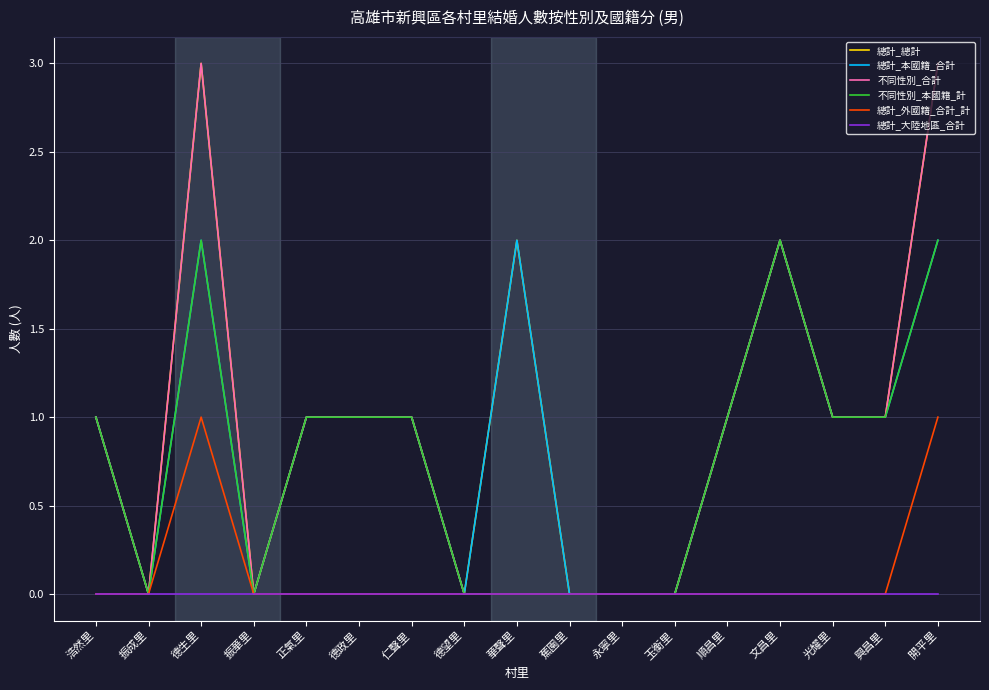

What is the sum of all 不同性別_本國籍_計 values?

13